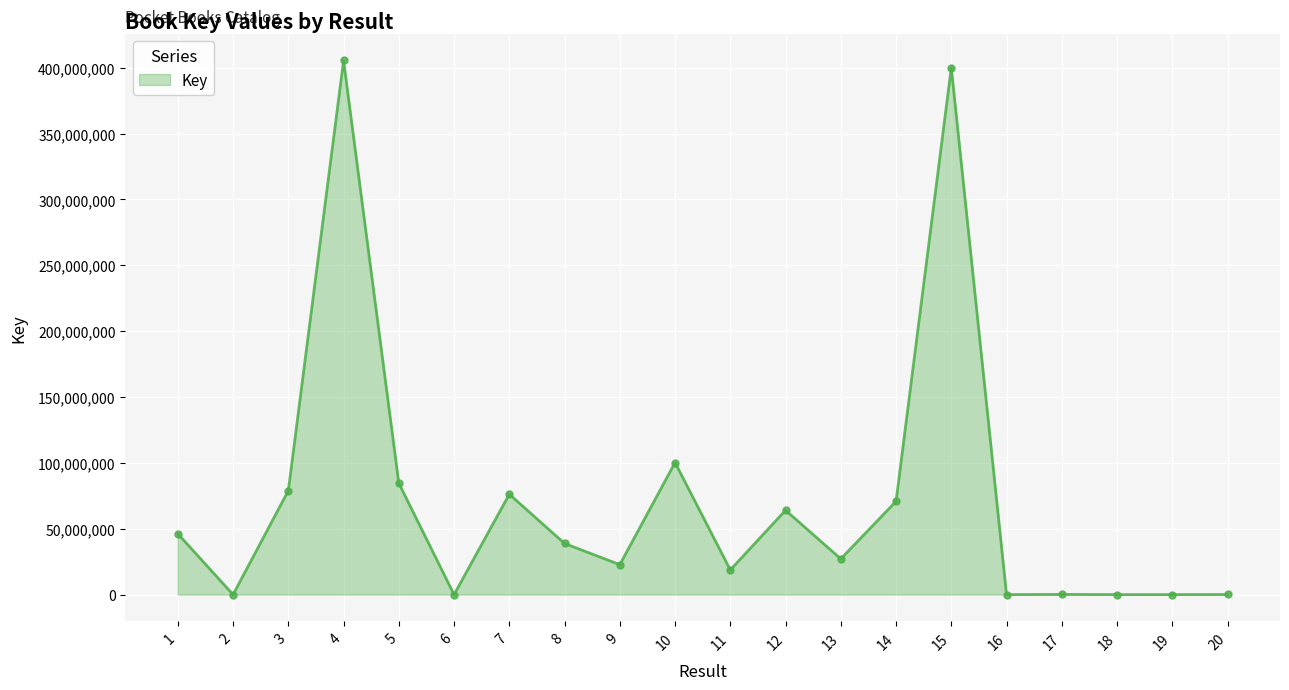

Which has a higher value, 18 or 13?

13